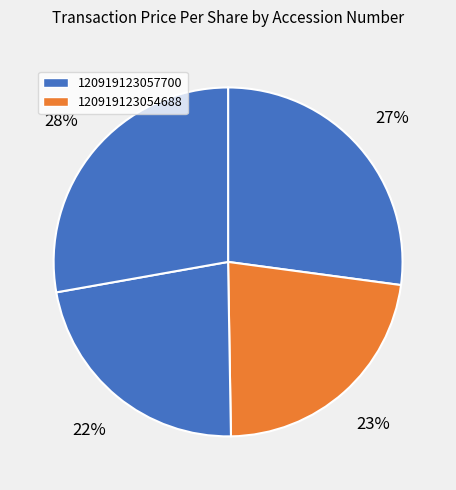

How many slices are in this pie chart?

4